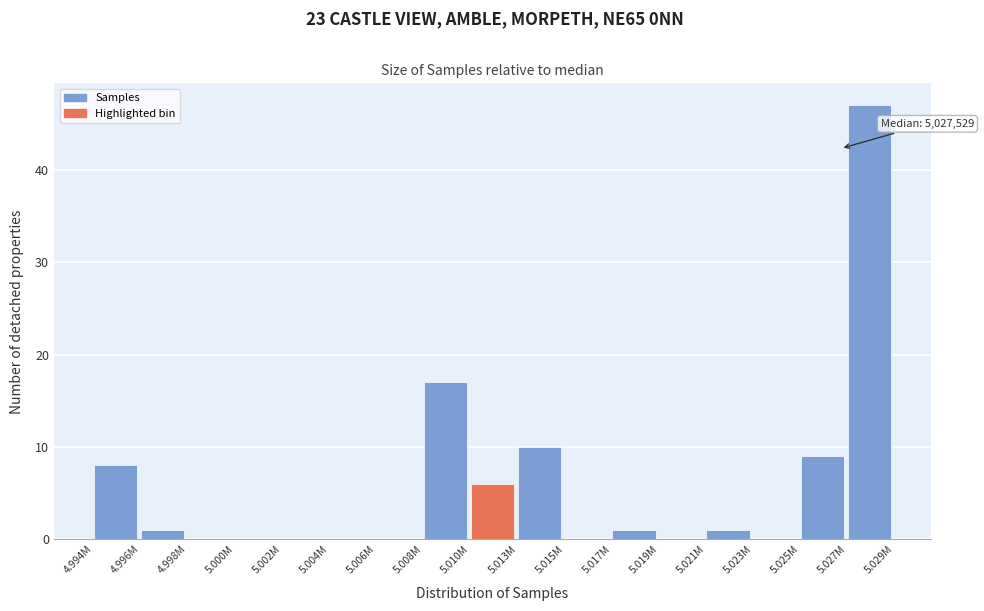

Reading left to right, list all the values displayed in this chart.

4.994M=8	4.996M=1	4.998M=0	5.000M=0	5.002M=0	5.004M=0	5.006M=0	5.008M=17	5.010M=6	5.013M=10	5.015M=0	5.017M=1	5.019M=0	5.021M=1	5.023M=0	5.025M=9	5.027M=47